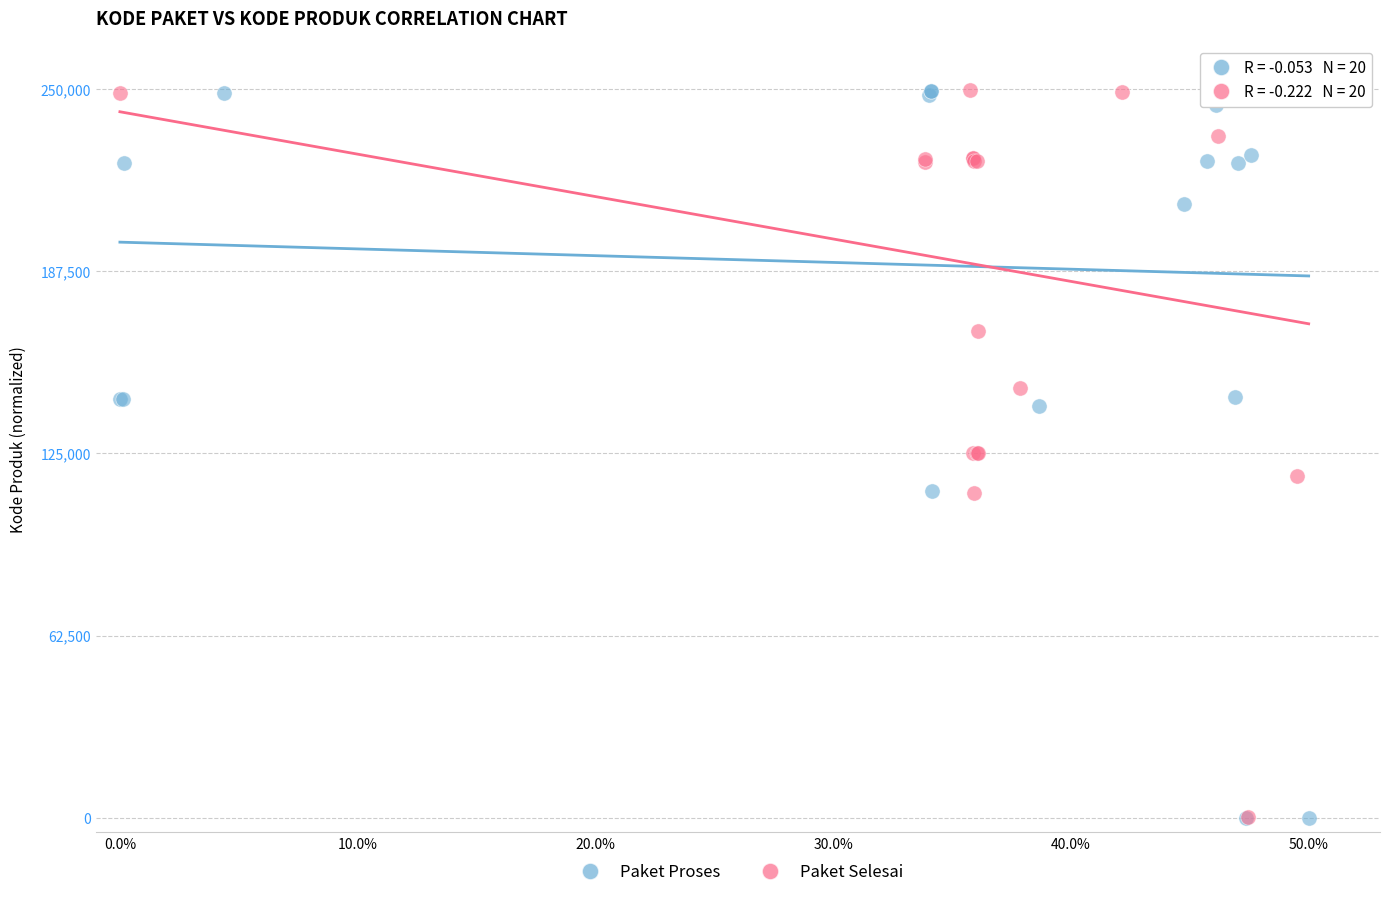

What are all the series names shown in the legend?

Paket Proses, Paket Selesai